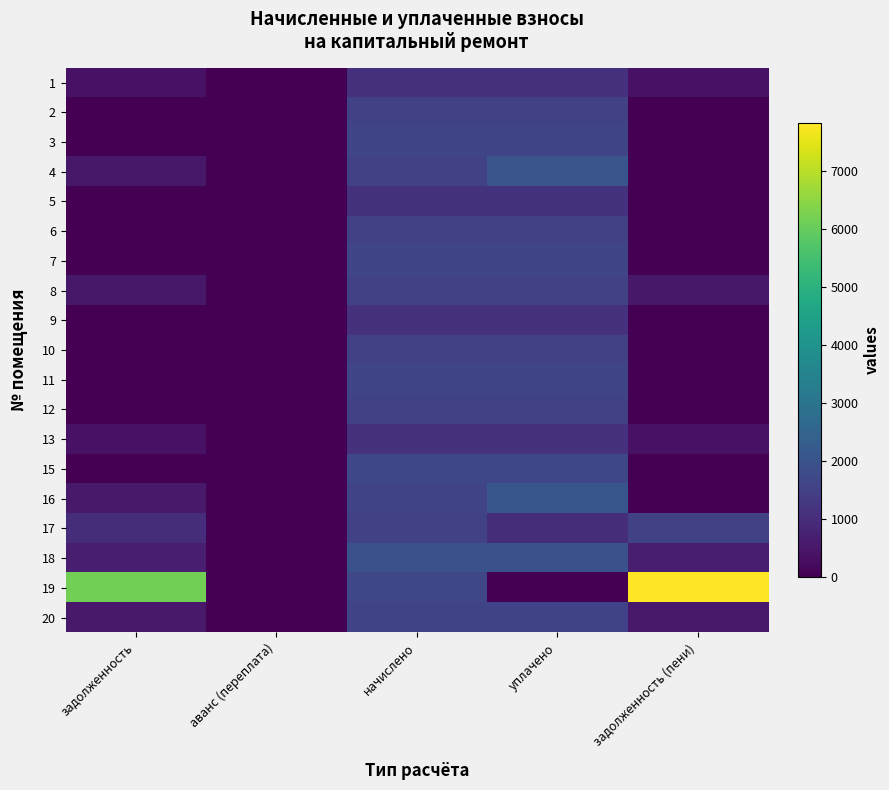

Which has a higher value, уплачено or задолженность?

уплачено